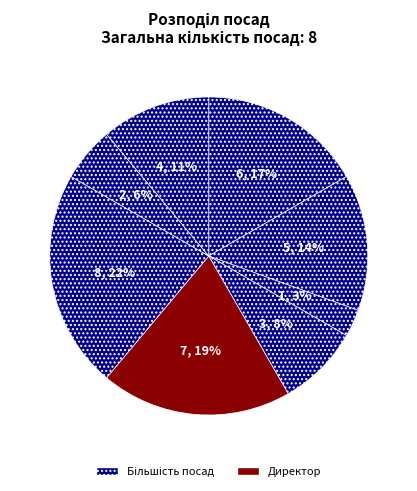

Count the number of slices in the pie.

8